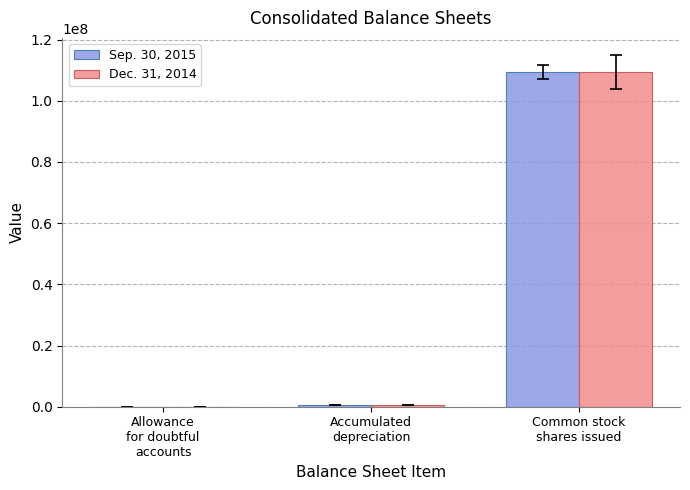

Between Accumulated
depreciation and Common stock
shares issued, which series saw the biggest shift?

Sep. 30, 2015